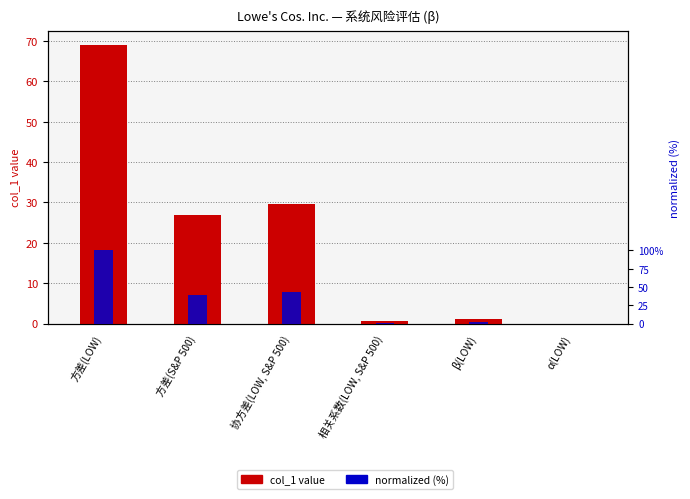

How many values in the col_1 value series exceed 26?

3